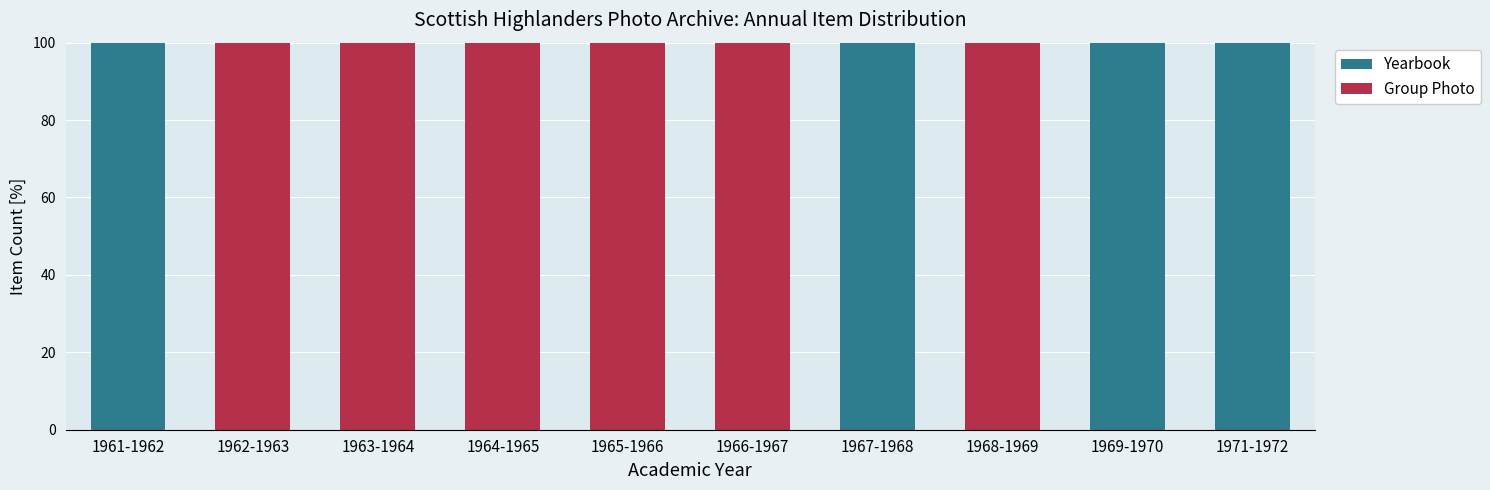

Reading left to right, what are the values for Yearbook?

1961-1962=100	1962-1963=0	1963-1964=0	1964-1965=0	1965-1966=0	1966-1967=0	1967-1968=100	1968-1969=0	1969-1970=100	1971-1972=100